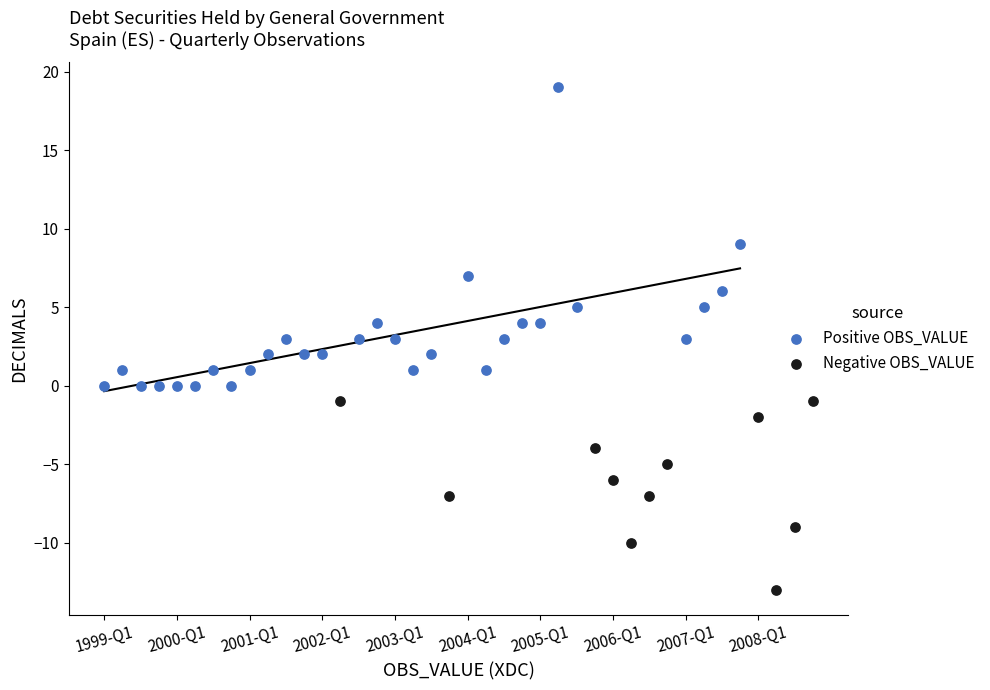

What are all the series names shown in the legend?

Positive OBS_VALUE, Negative OBS_VALUE